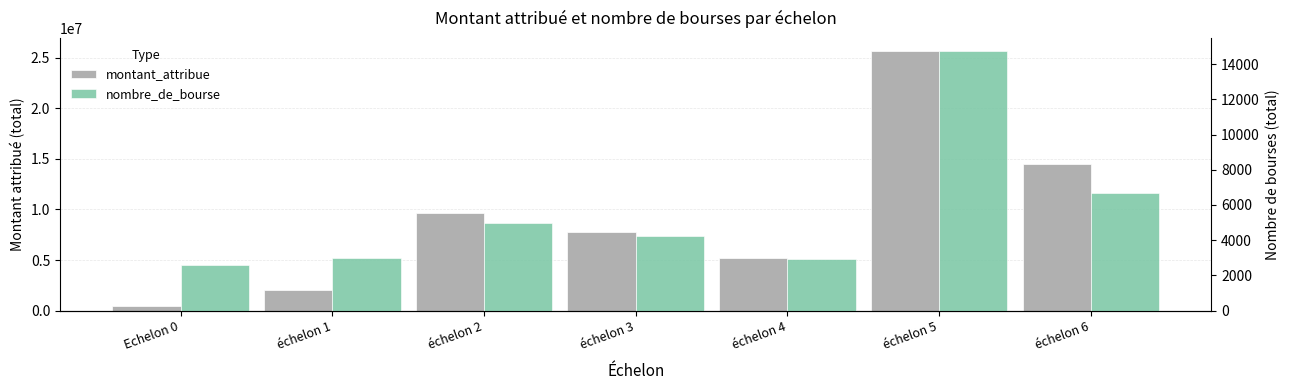

Which has a higher value, échelon 2 or échelon 1?

échelon 2